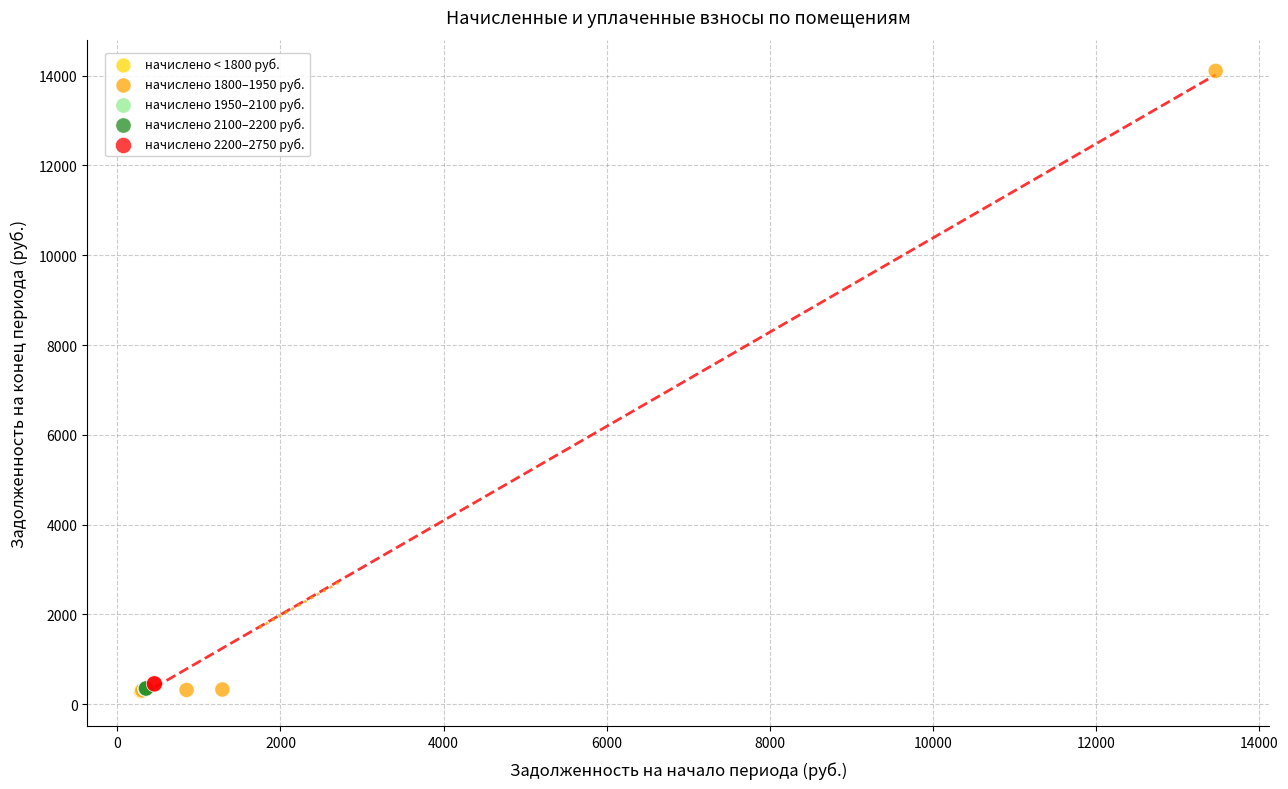

What are all the series names shown in the legend?

начислено < 1800 руб., начислено 1800–1950 руб., начислено 1950–2100 руб., начислено 2100–2200 руб., начислено 2200–2750 руб.